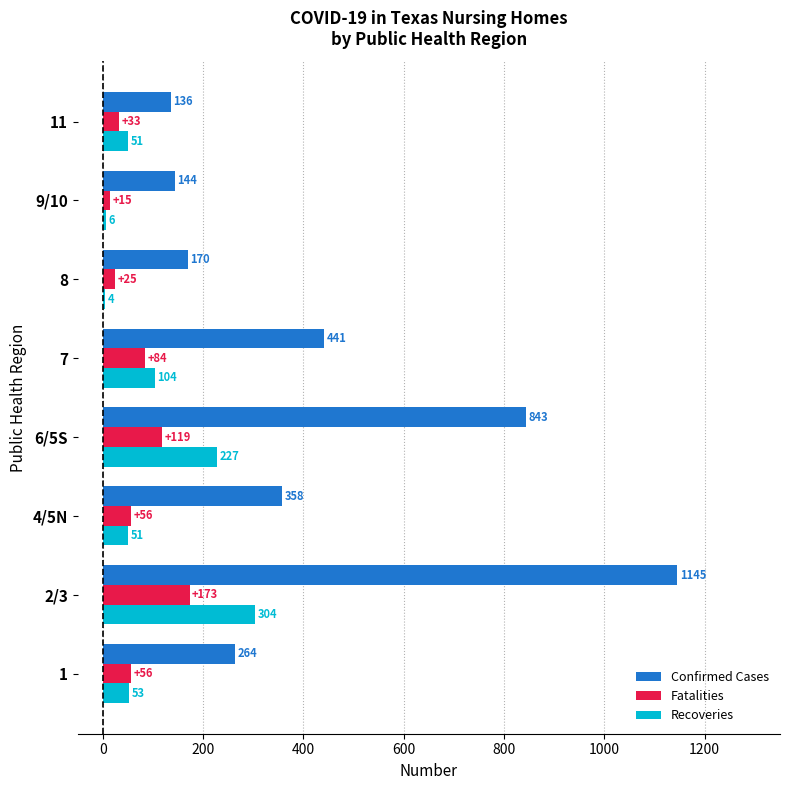

What is the total value across all series at 7?

629